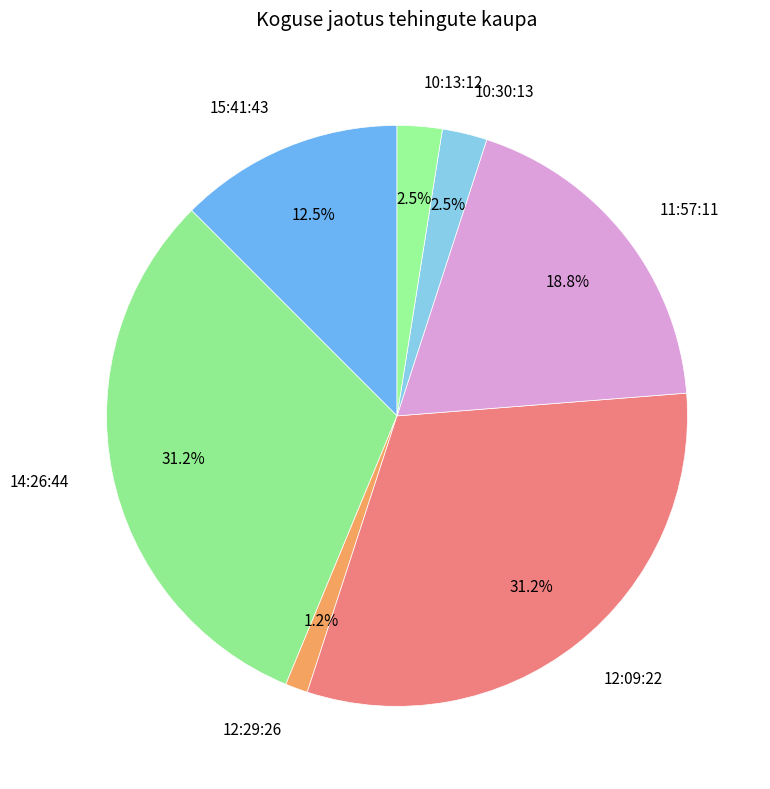

To the nearest percent, what portion does 12:09:22 represent?

31%